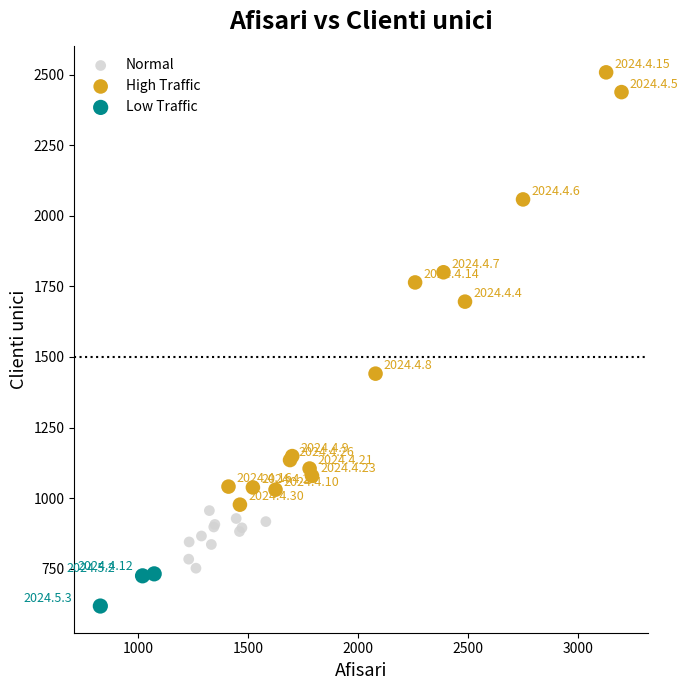

Which series contains the highest Y value?

High Traffic